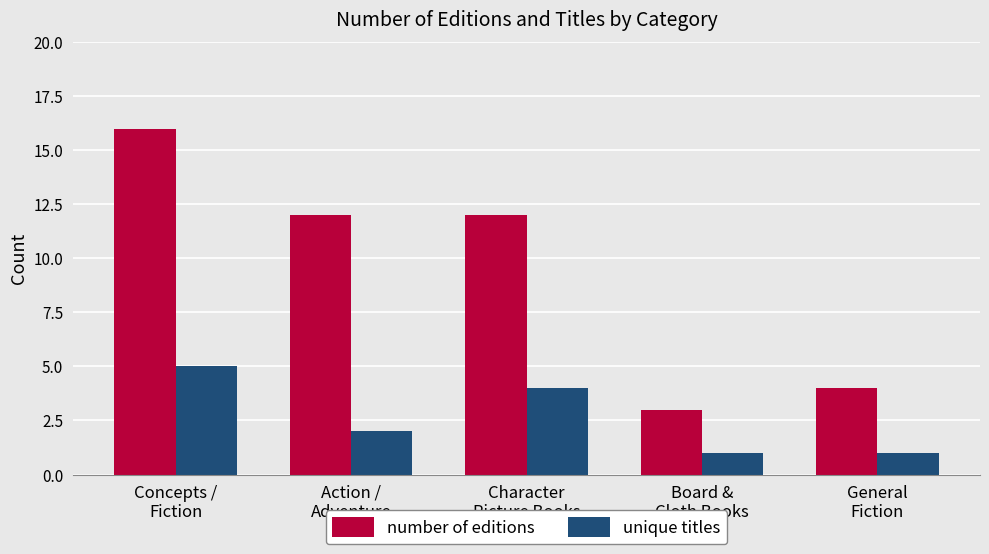

True or false: unique titles has a value of 3 at Action /
Adventure.

False